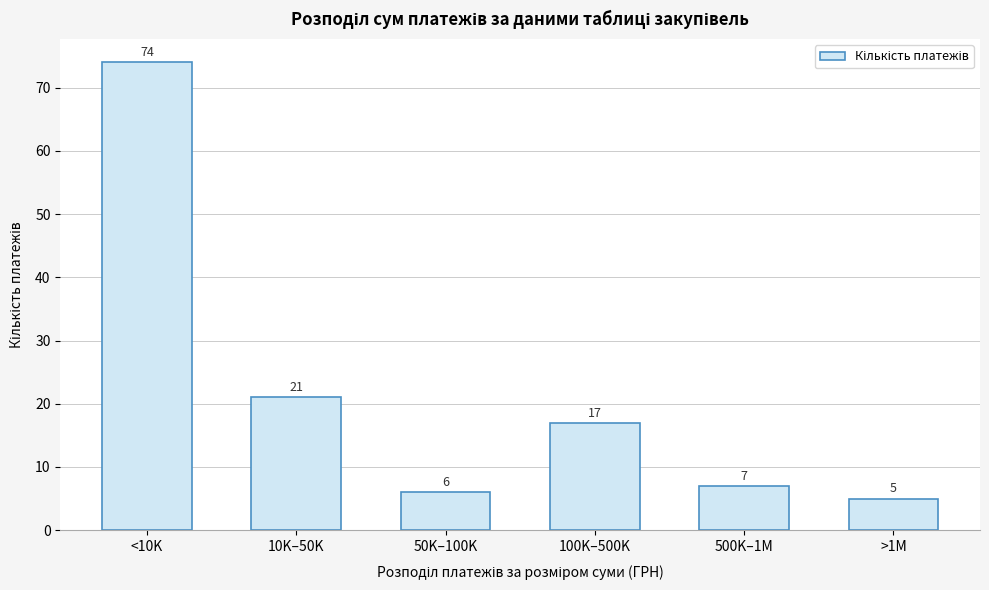

Reading right to left, list all the values displayed in this chart.

>1M=5	500K–1M=7	100K–500K=17	50K–100K=6	10K–50K=21	<10K=74